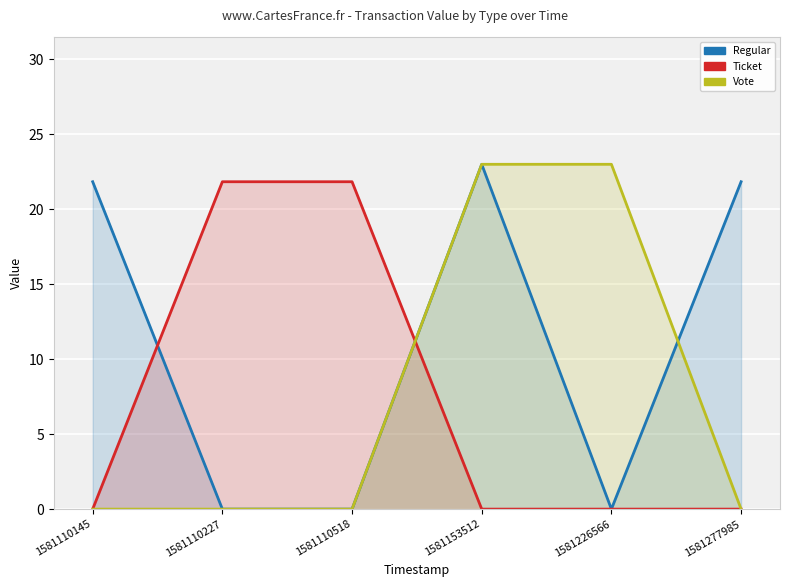

Reading right to left, list all the values displayed in this chart.

Regular: 1581277985=21.8	1581226566=0.0	1581153512=23.0	1581110518=0.0	1581110227=0.0	1581110145=21.8
Ticket: 1581277985=0.0	1581226566=0.0	1581153512=0.0	1581110518=21.8	1581110227=21.8	1581110145=0.0
Vote: 1581277985=0.0	1581226566=23.0	1581153512=23.0	1581110518=0.0	1581110227=0.0	1581110145=0.0